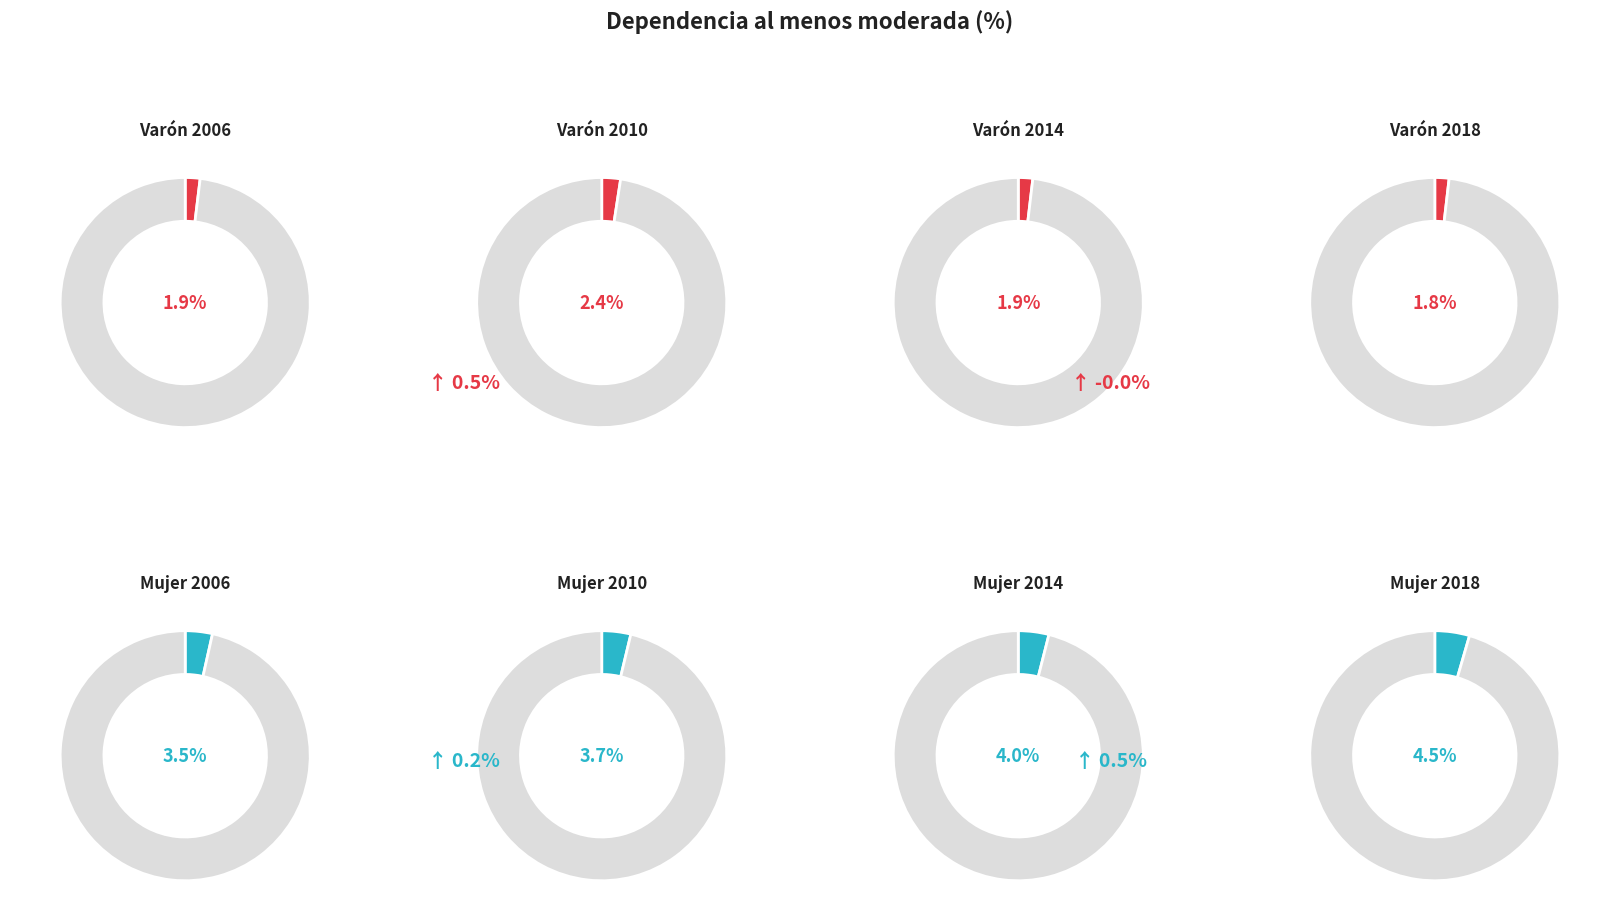

Is the sum of 2018 and 2006 greater than half?

No